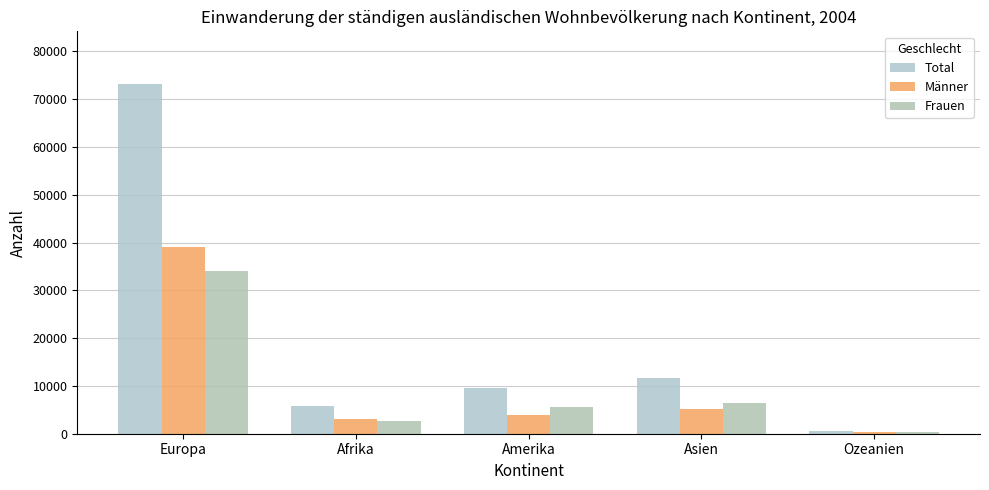

What is the difference between the highest and lowest values at Amerika?

5642